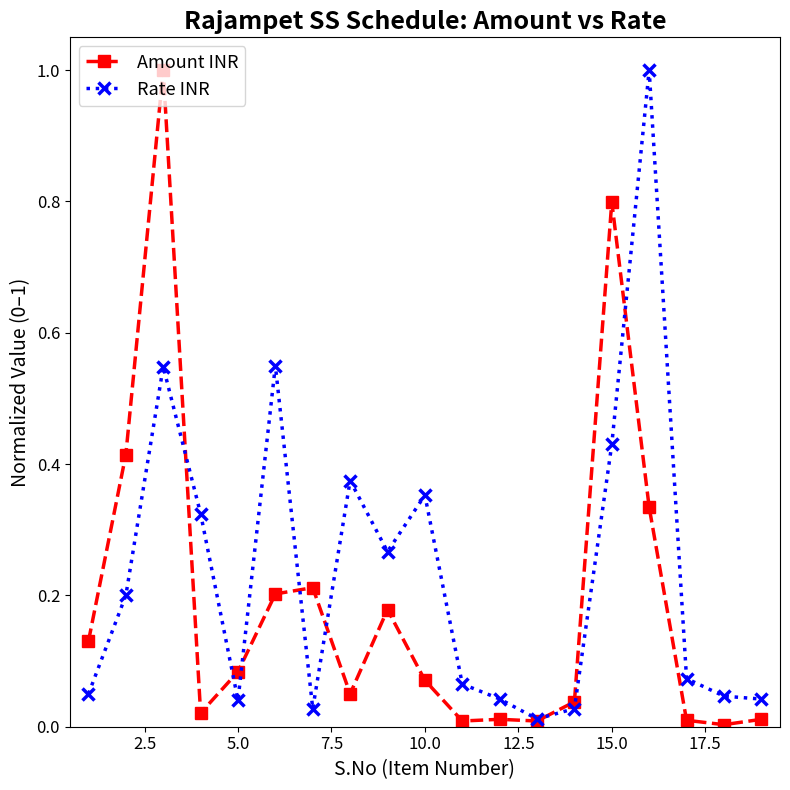

What is the highest value of the Amount INR series?

1.0